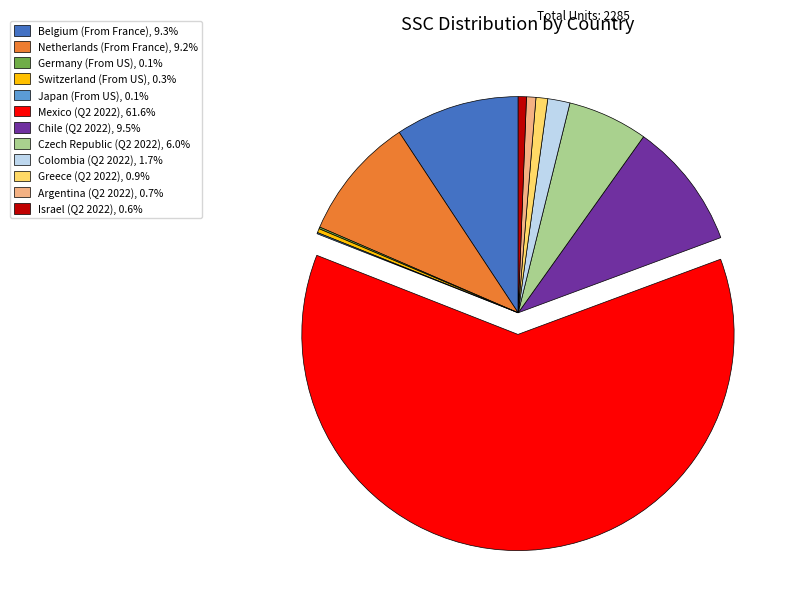

Is the sum of Chile (Q2 2022), 9.5% and Mexico (Q2 2022), 61.6% greater than half?

Yes